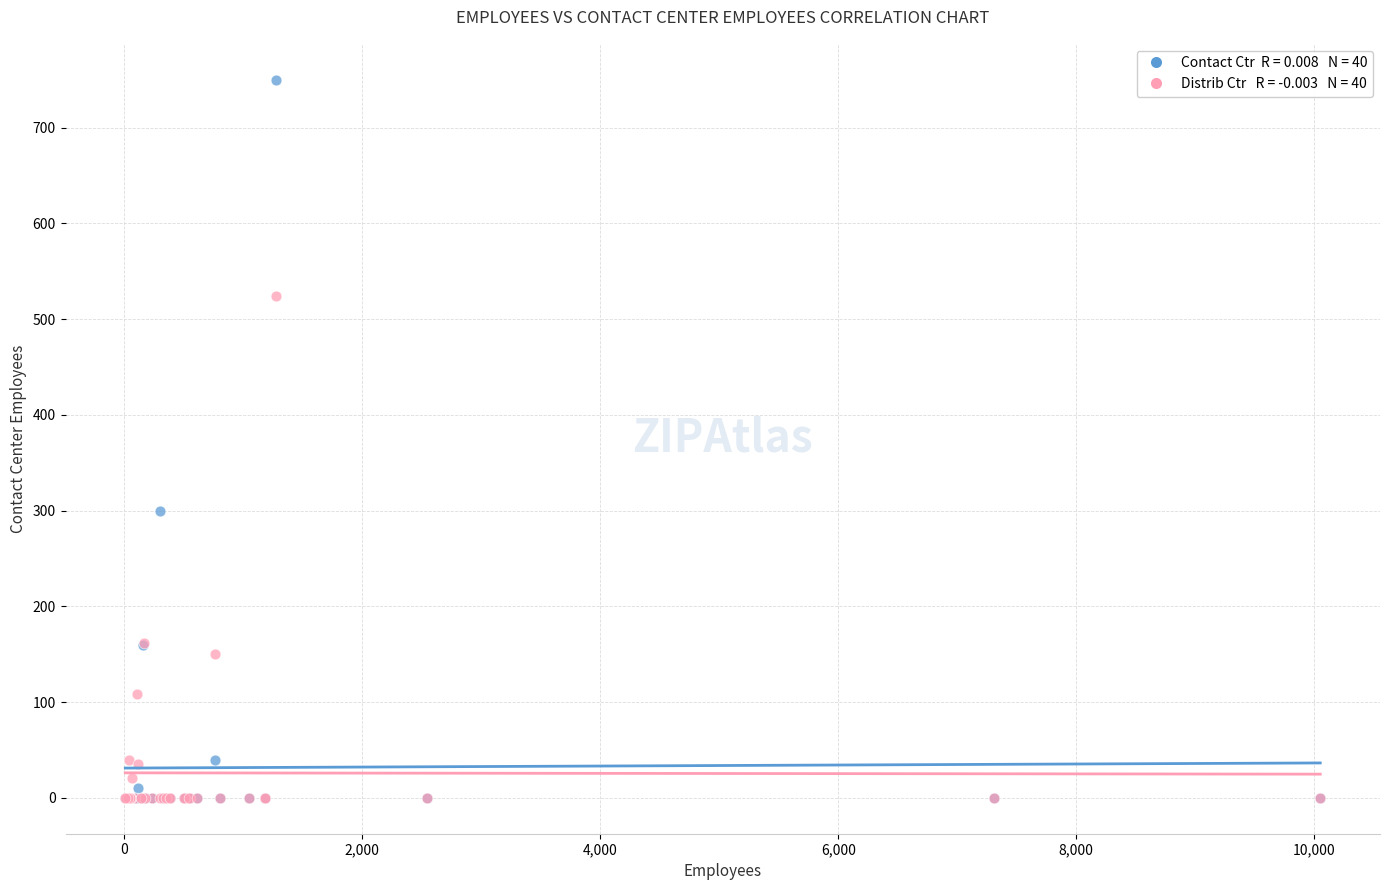

Across all series, what Y value is closest to 375?

300